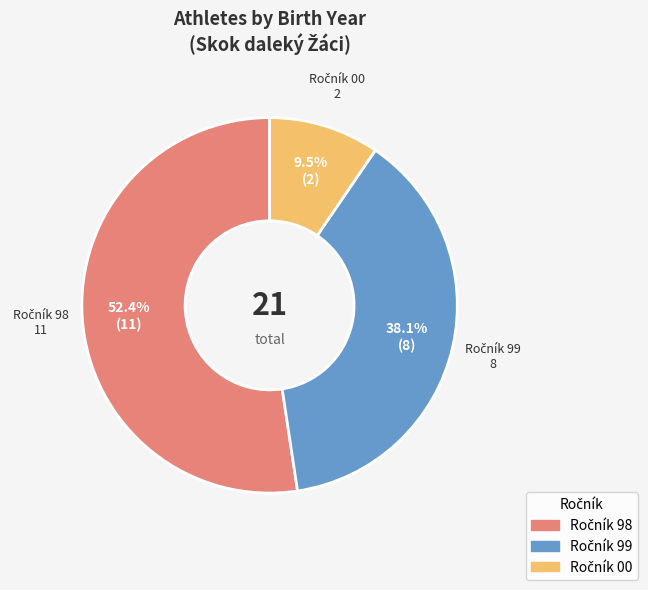

Is there any slice that represents more than half of the pie?

Yes